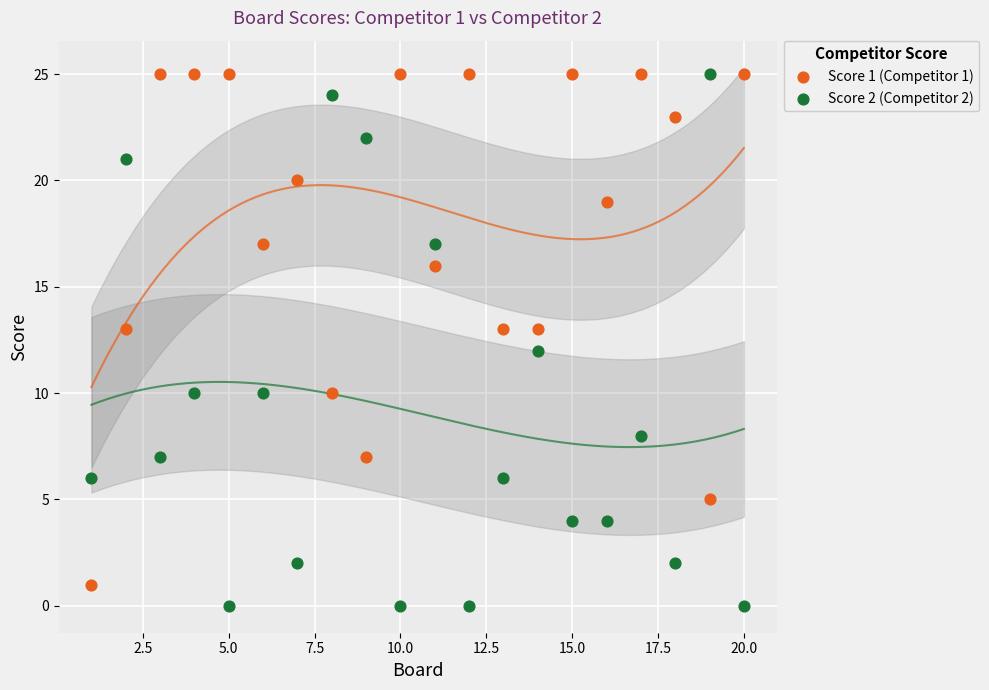

Across all data points, what is the range of X values (max minus min)?

19